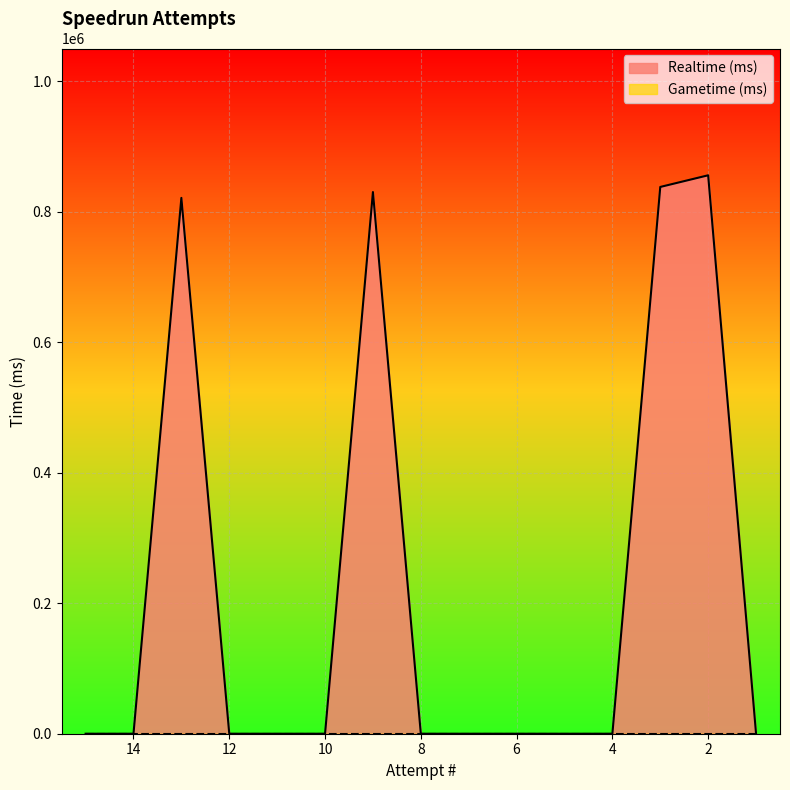

The chart shows a value of 0 at 15. True or false?

True